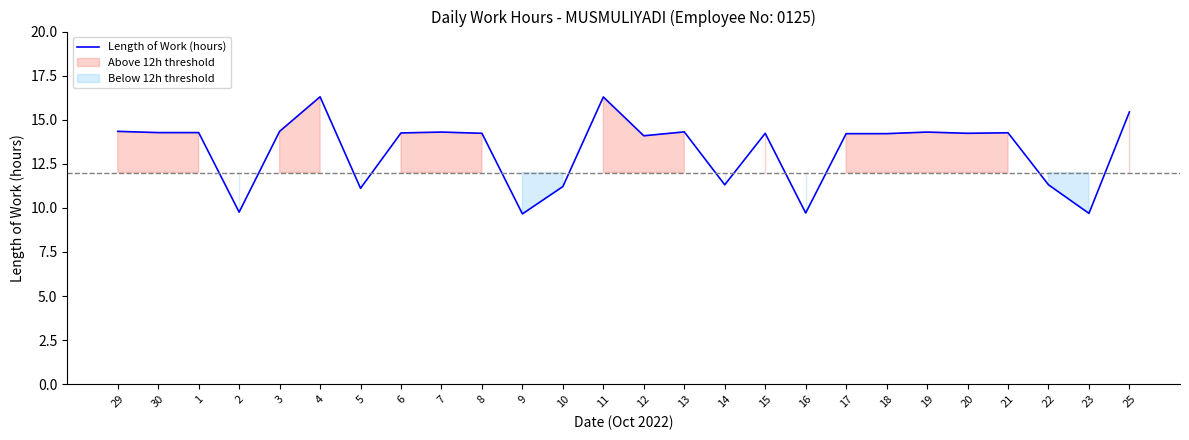

What is the sum of the values at 14 and 29?

25.6